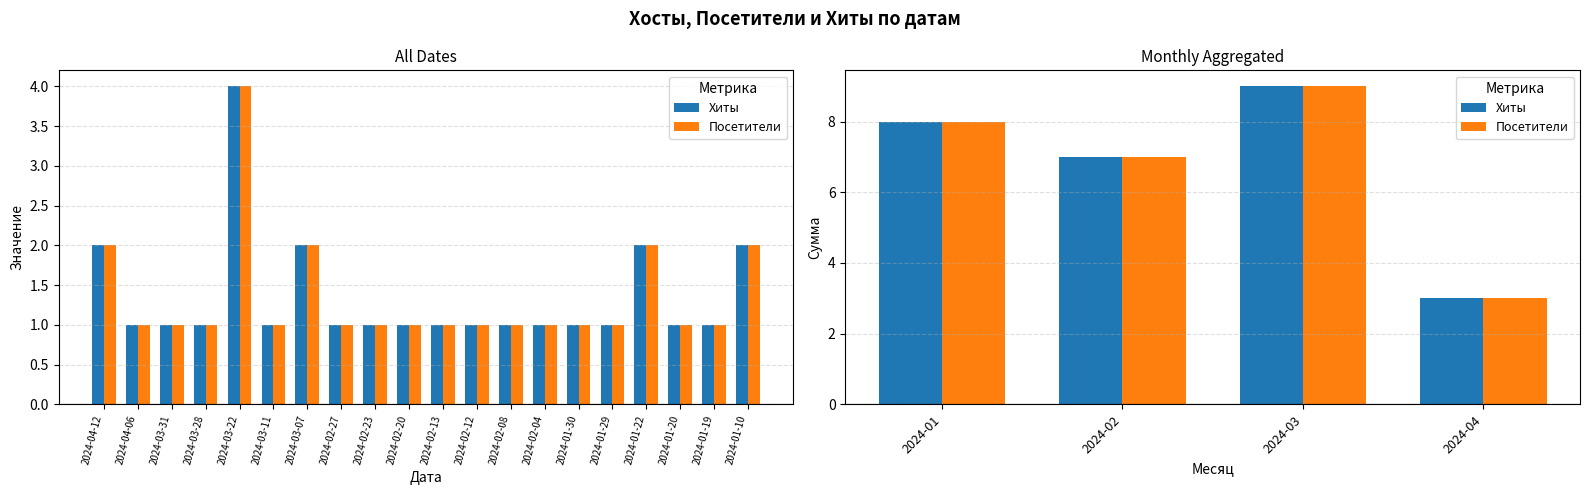

List the series in order of their peak value, lowest first.

Хиты, Посетители